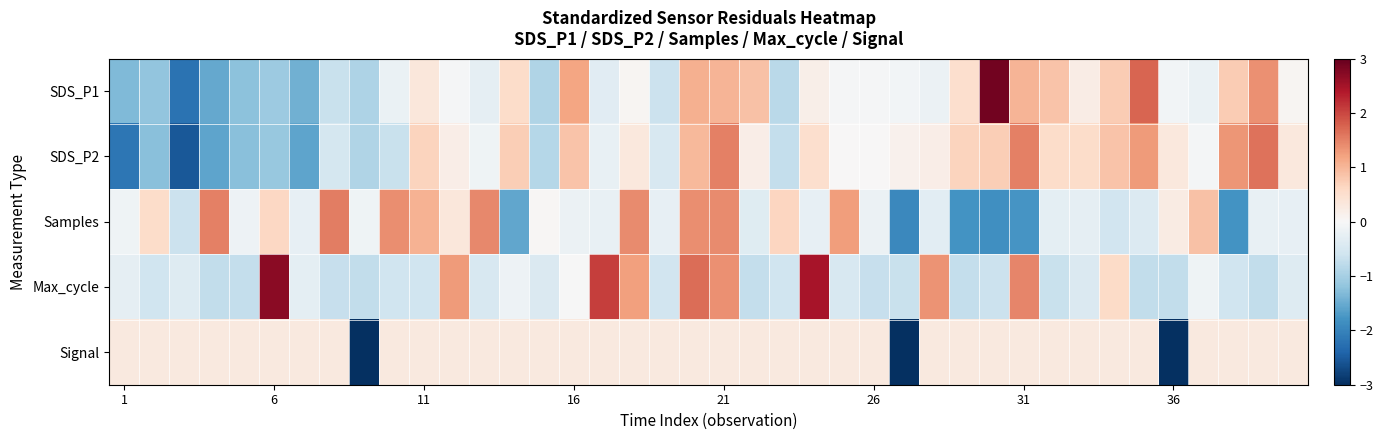

How many data points does each series have?

40